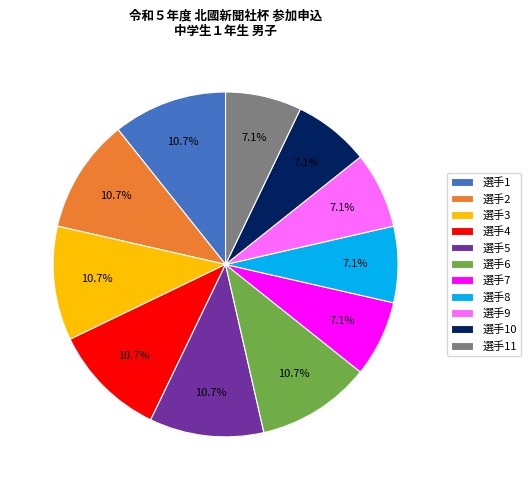

How many segments does this pie chart have?

11